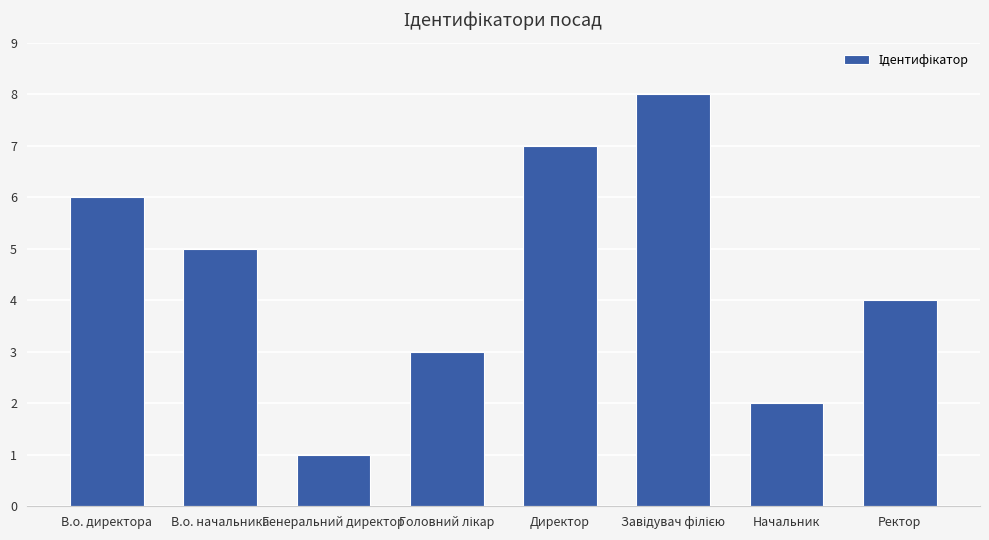

True or false: the data shows 6 at В.о. директора.

True